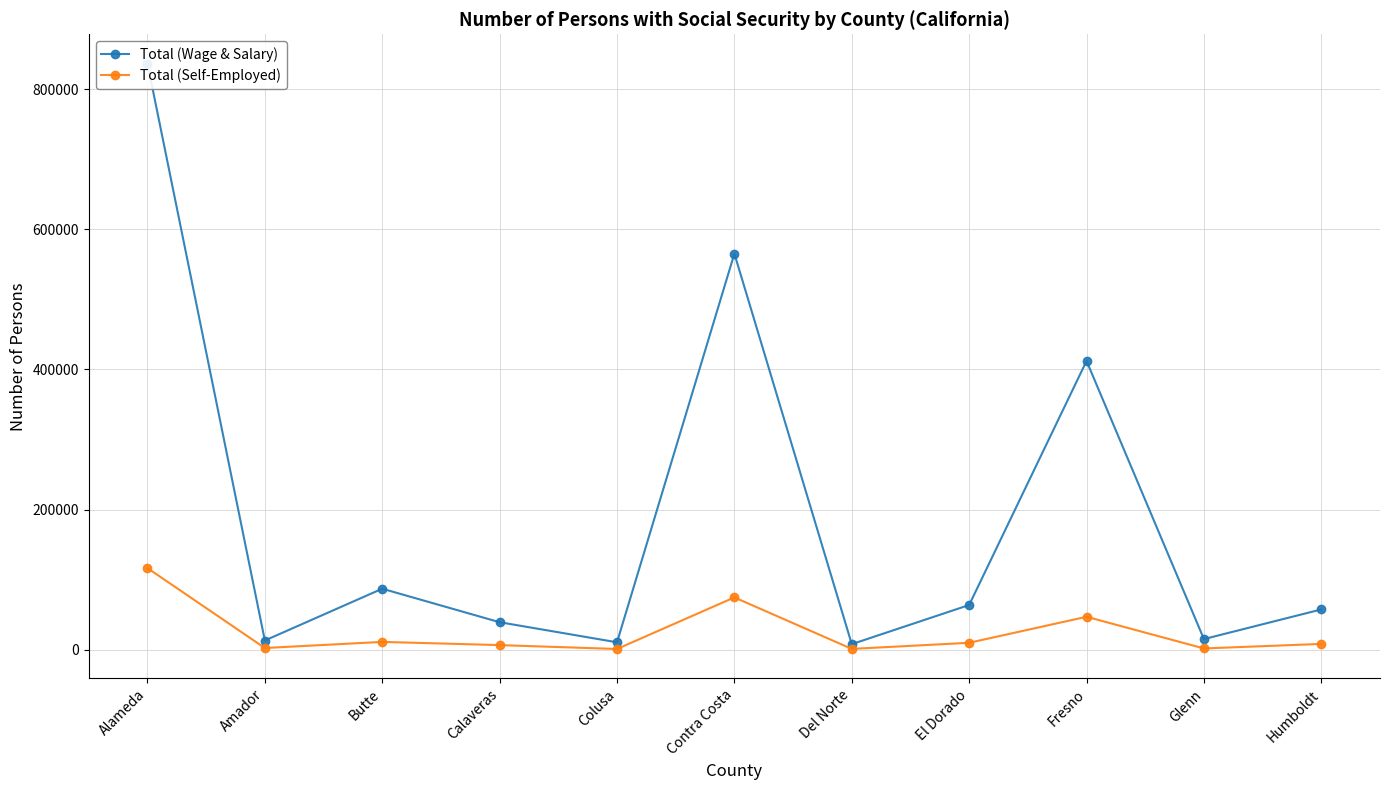

True or false: Total (Self-Employed) and Total (Wage & Salary) intersect in this chart.

False